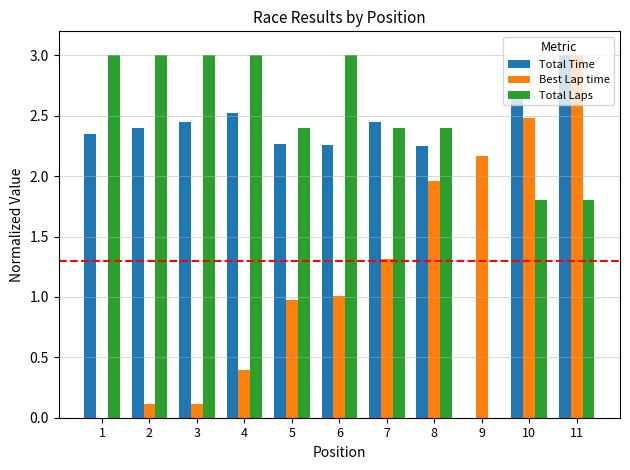

How many positive values does the Best Lap time series have?

10